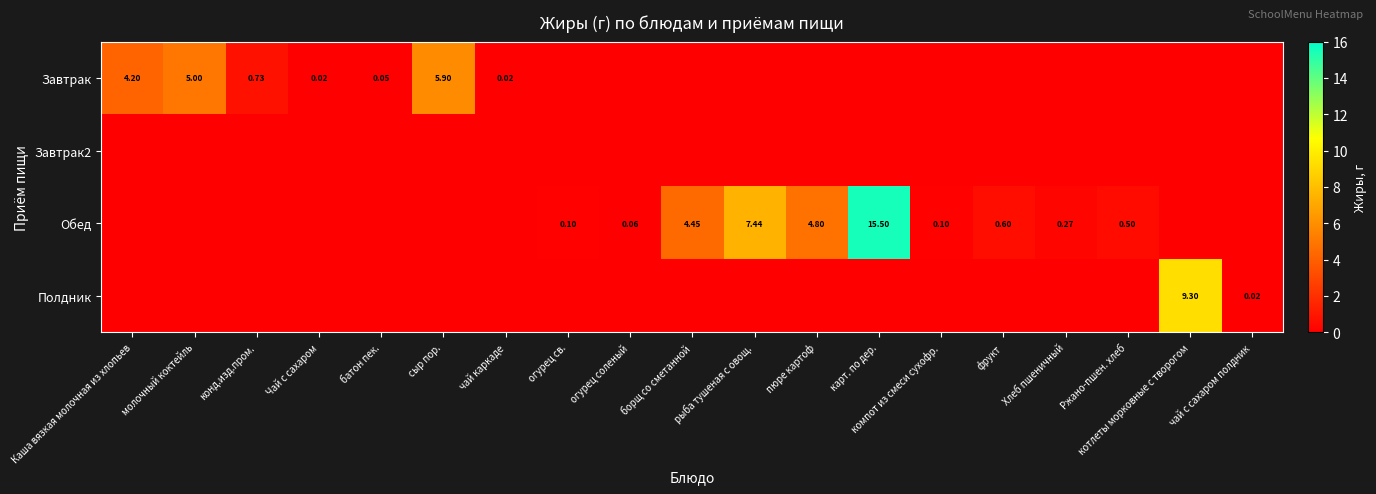

True or false: Завтрак has a value of 2.7 at компот из смеси сухофр..

False